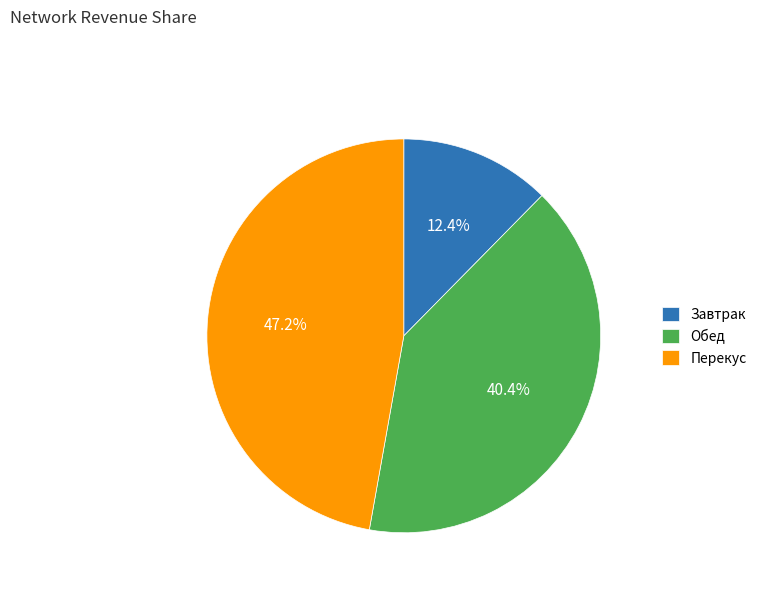

Count the number of slices in the pie.

3